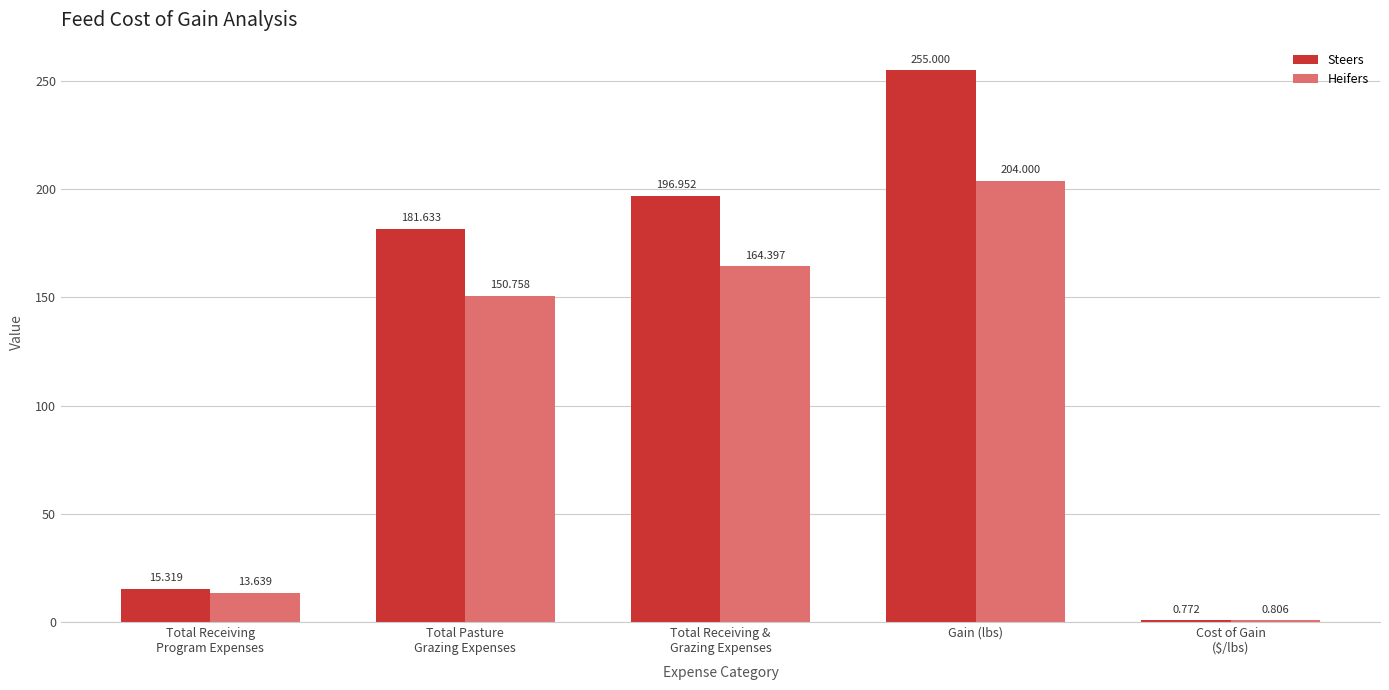

How many categories are shown in the chart?

5